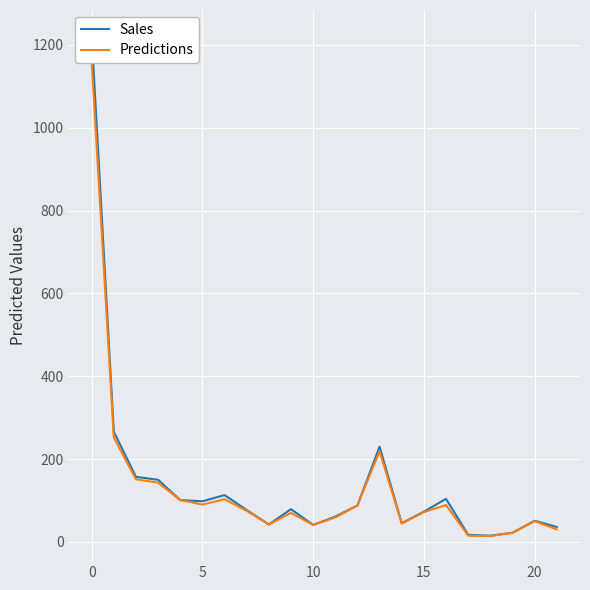

Read the Sales value at 20, to the nearest 10.

50